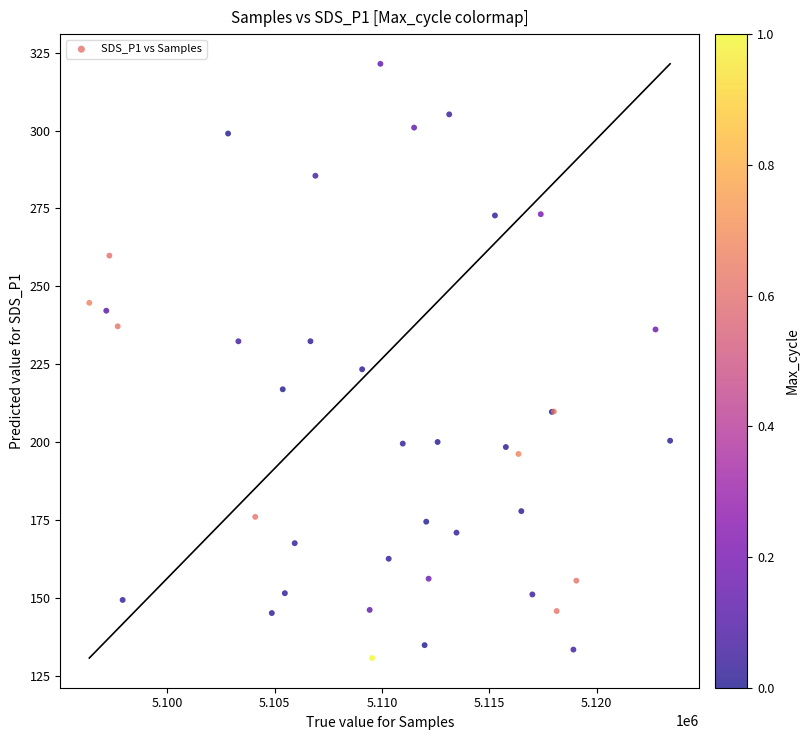

What Y value in the scatter plot is closest to 226?

223.4